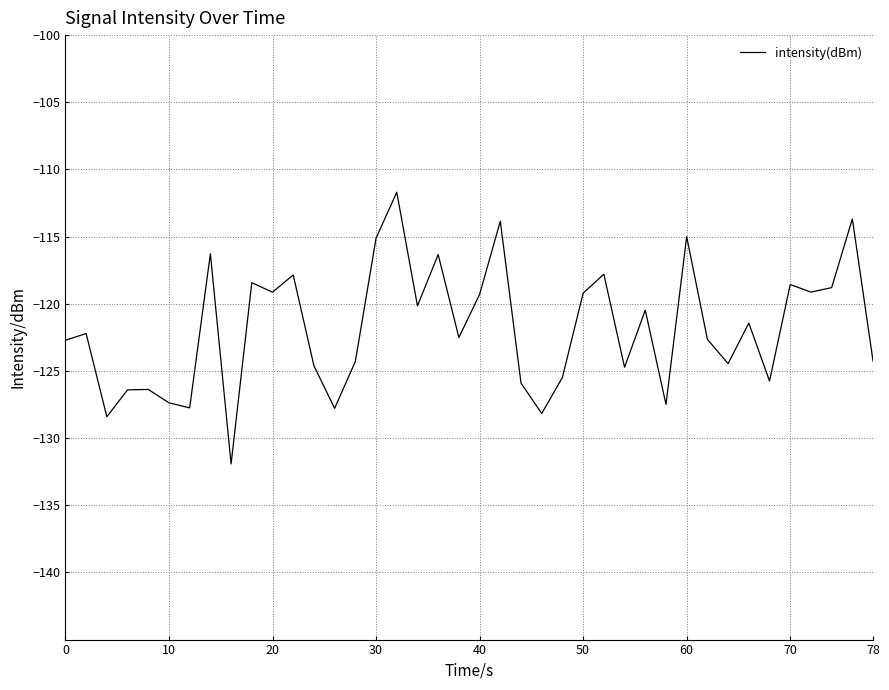

What is the average value?

-121.8